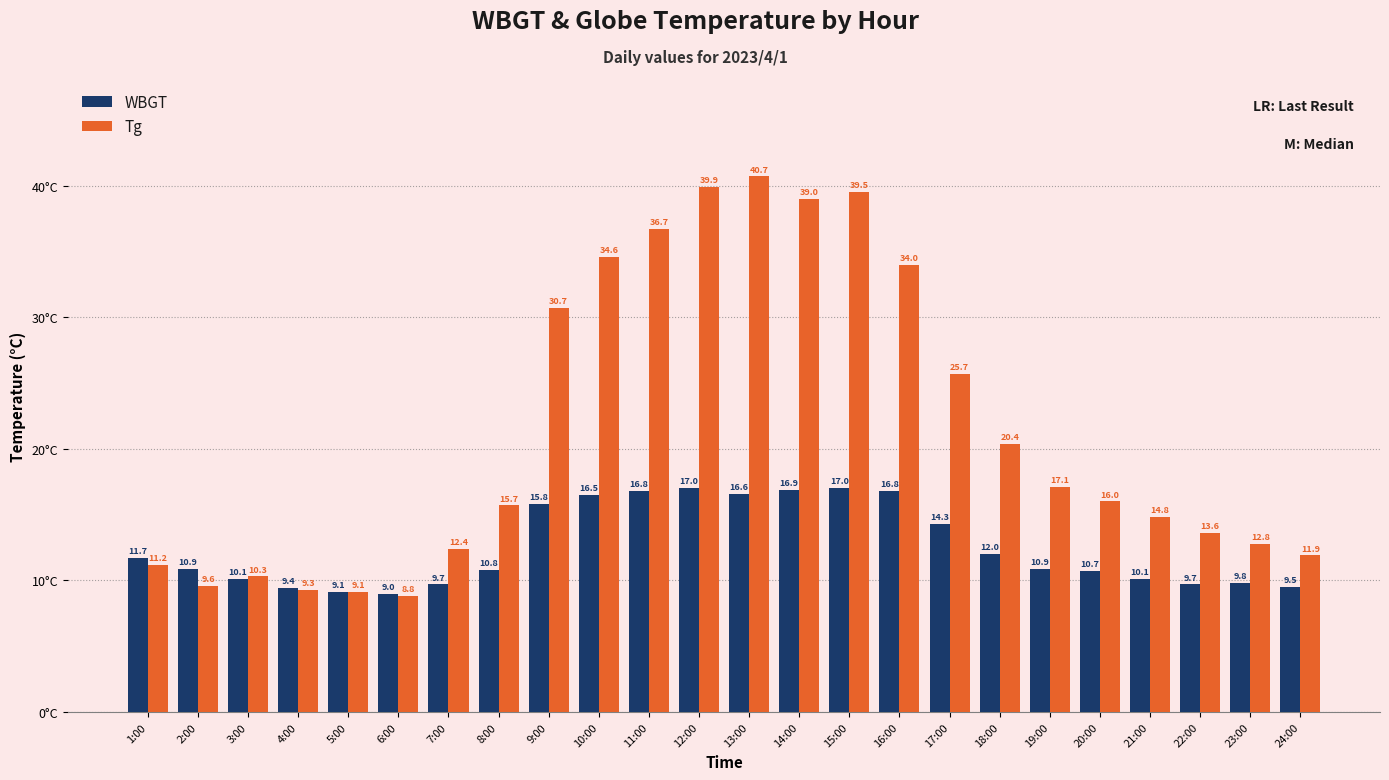

What is the approximate value of Tg at 10:00?

34.6